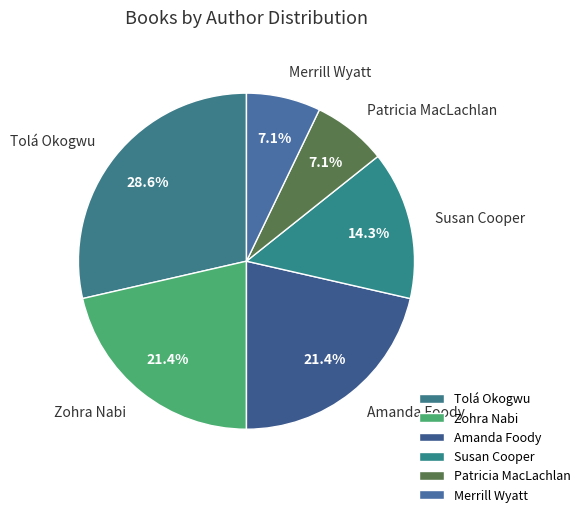

Is Susan Cooper the majority of the pie?

No